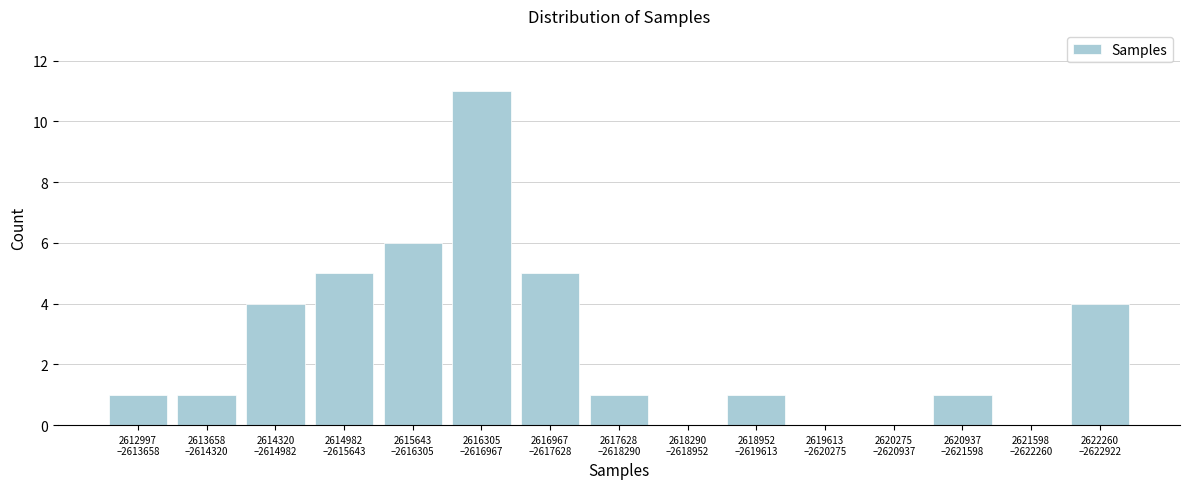

What is the sum of all values?

40